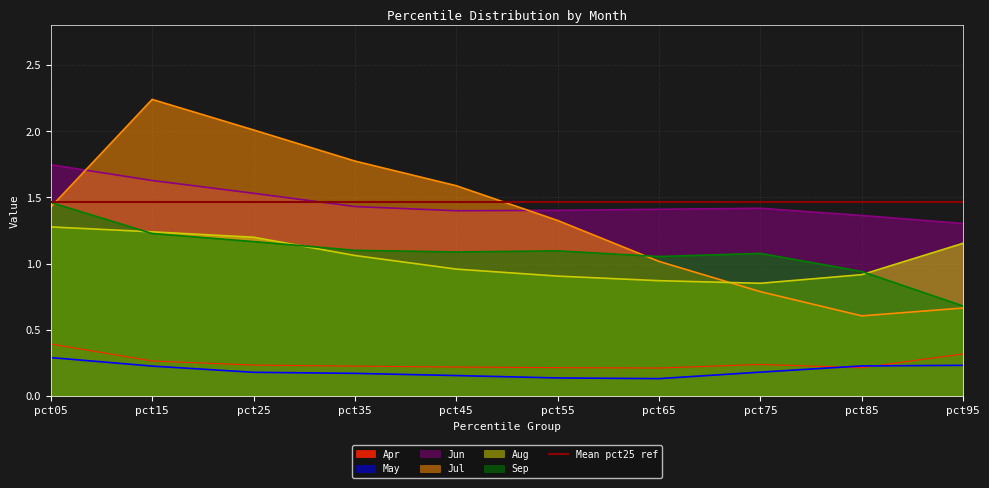

True or false: May has a value of 0.2 at pct75.

True